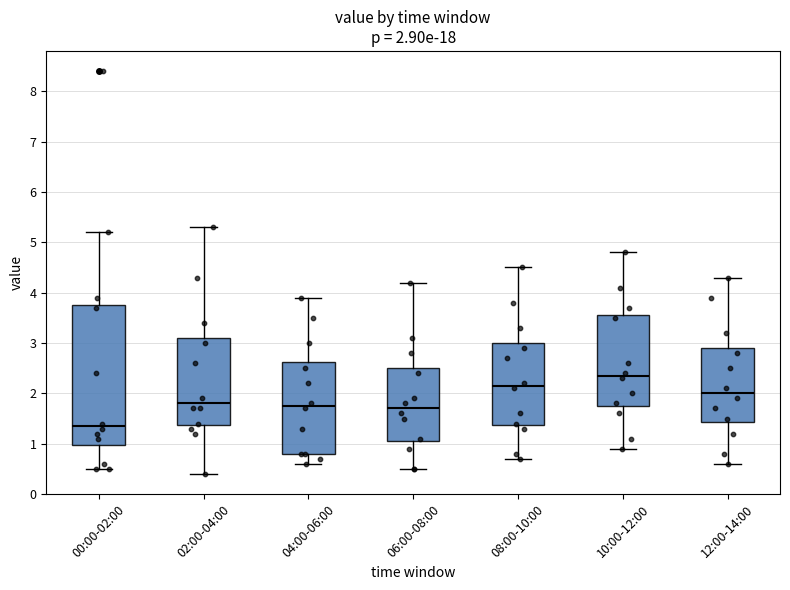

Comparing the boxes themselves (not the whiskers), which one is the tallest?

00:00-02:00